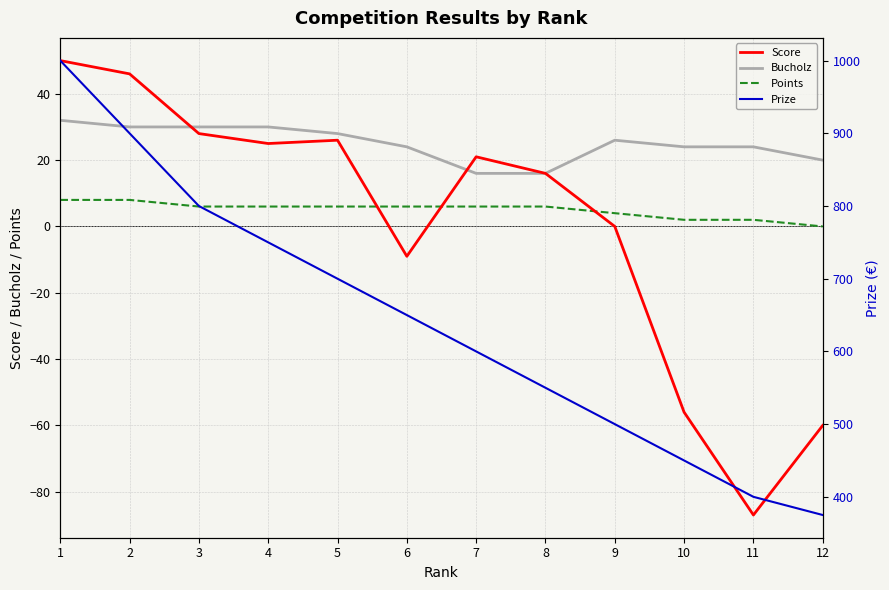

Reading left to right, what are all the values shown in this chart?

Score: 50	46	28	25	26	-9	21	16	0	-56	-87	-60
Bucholz: 32	30	30	30	28	24	16	16	26	24	24	20
Points: 8	8	6	6	6	6	6	6	4	2	2	0
Prize: 1000	900	800	750	700	650	600	550	500	450	400	375